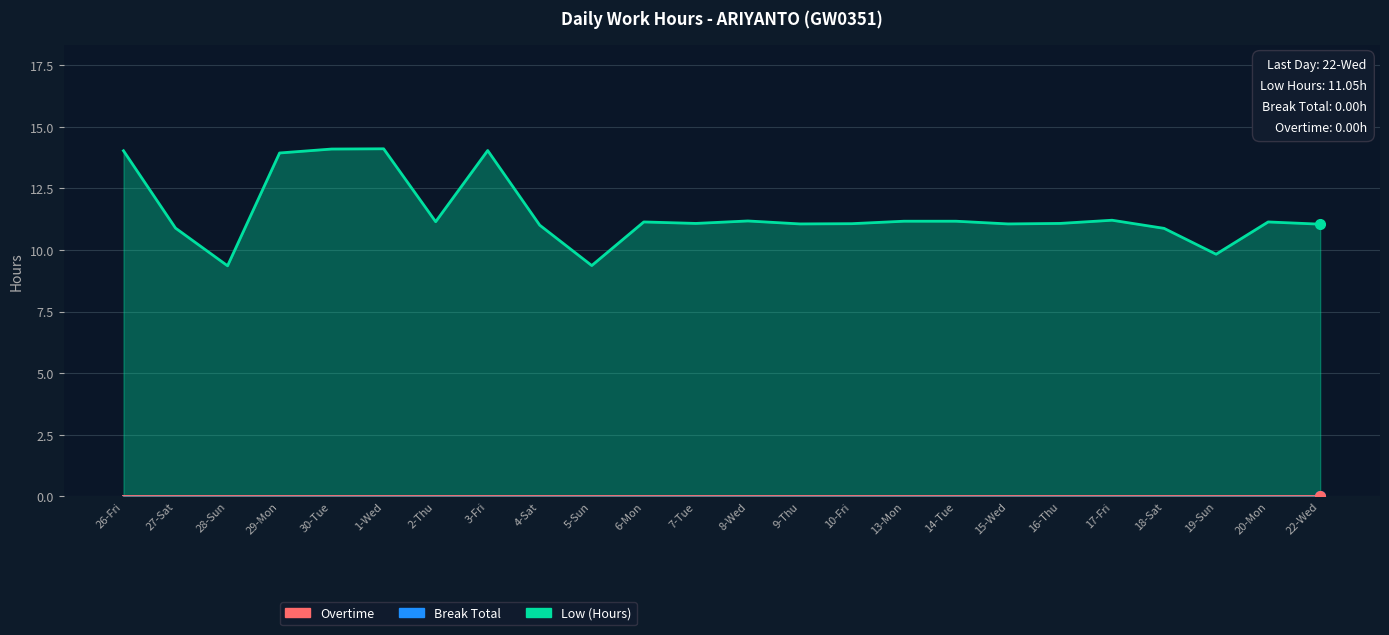

Where is Break Total nearest to the value 0?

26-Fri